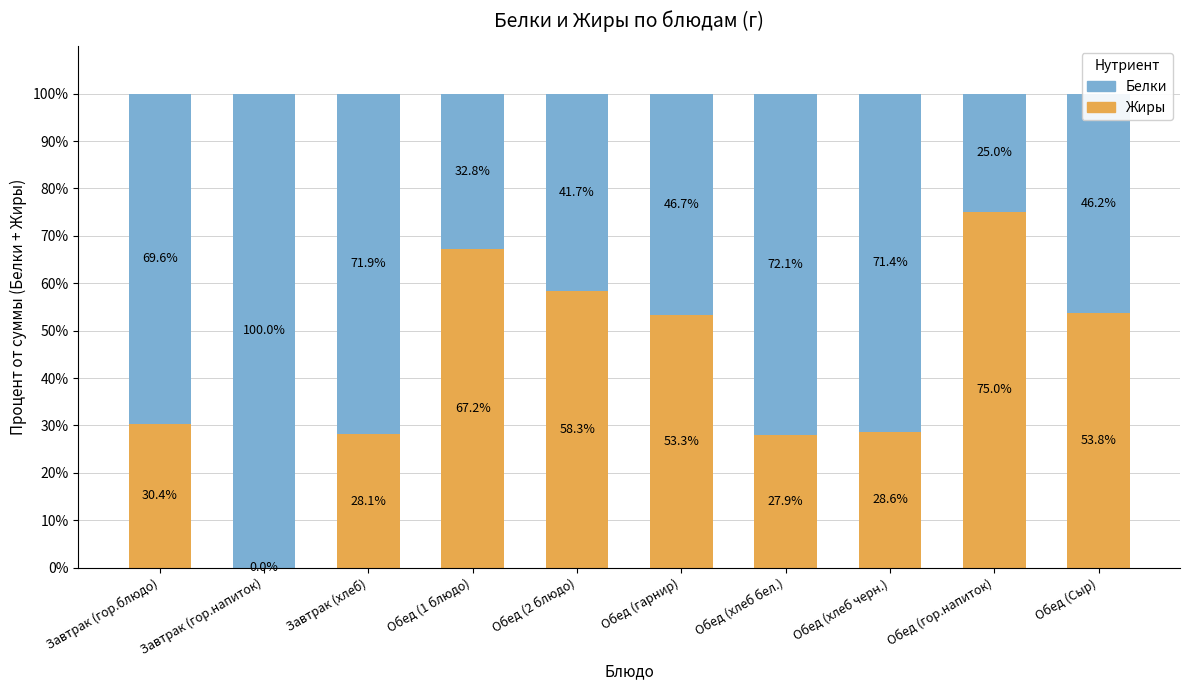

At which label does Жиры first exceed 53?

Обед (1 блюдо)